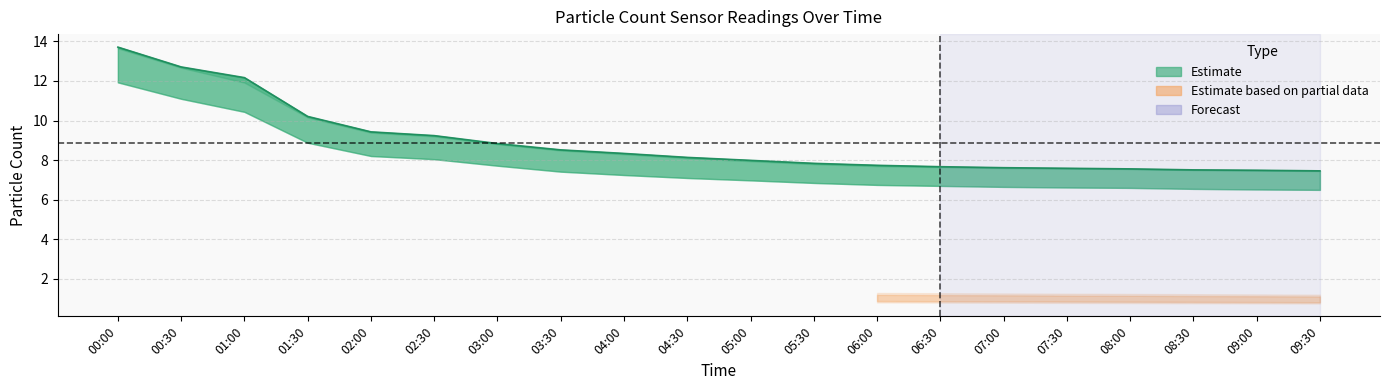

Which category has the lowest value across all series?

09:30